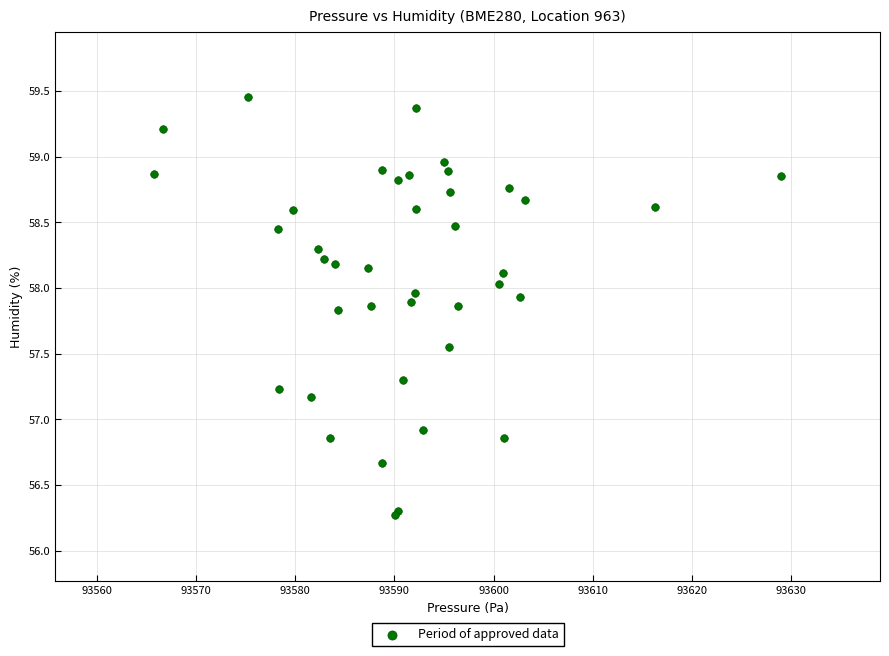

What Y value in the scatter plot is closest to 57?

56.9